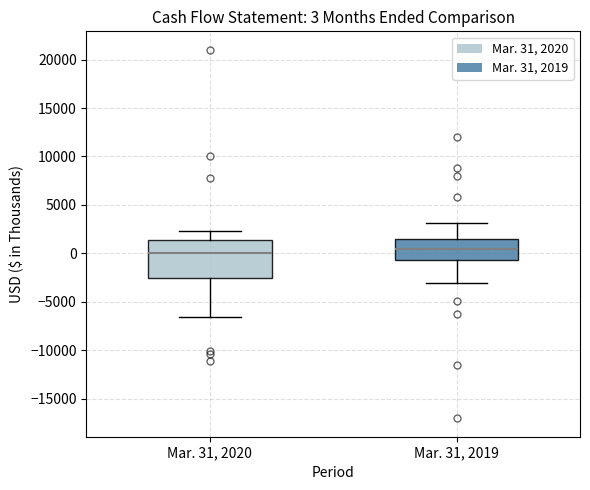

Which box is the tallest, from its lower edge to its upper edge?

Mar. 31, 2020